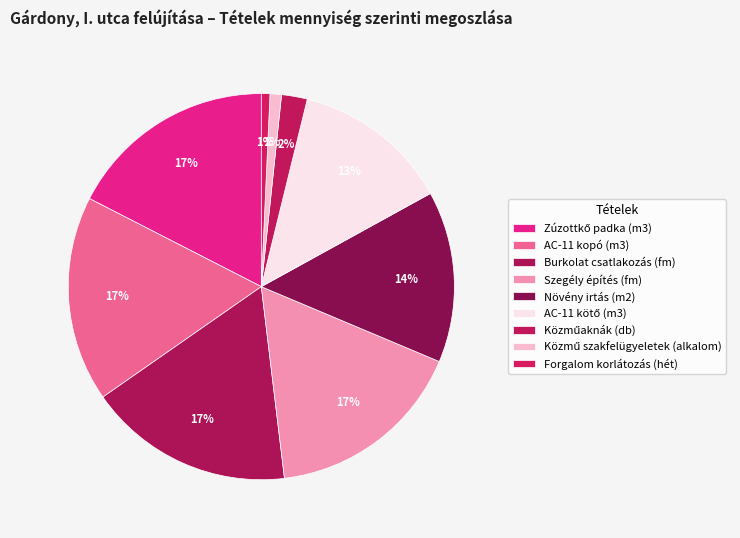

How much of the chart is everything except AC-11 kopó (m3)?

82.8%